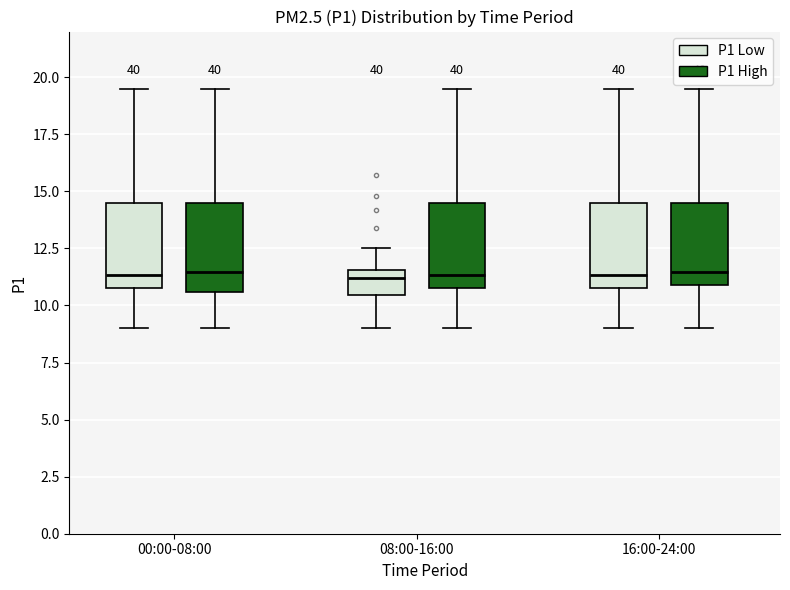

Reading left to right, transcribe this box plot: for each box, give where its median line is, the range the box spans, and where its two whiskers end, as read against the y-axis. The values are not printed on the chart, so give them approximately, as read against the axis.

00:00-08:00 (P1 Low): median 11.5, box 11.0 to 14.5, whiskers 9.0 to 19.5
00:00-08:00 (P1 High): median 11.5, box 10.5 to 14.5, whiskers 9.0 to 19.5
08:00-16:00 (P1 Low): median 11.0, box 10.5 to 11.5, whiskers 9.0 to 12.5
08:00-16:00 (P1 High): median 11.5, box 11.0 to 14.5, whiskers 9.0 to 19.5
16:00-24:00 (P1 Low): median 11.5, box 11.0 to 14.5, whiskers 9.0 to 19.5
16:00-24:00 (P1 High): median 11.5, box 11.0 to 14.5, whiskers 9.0 to 19.5